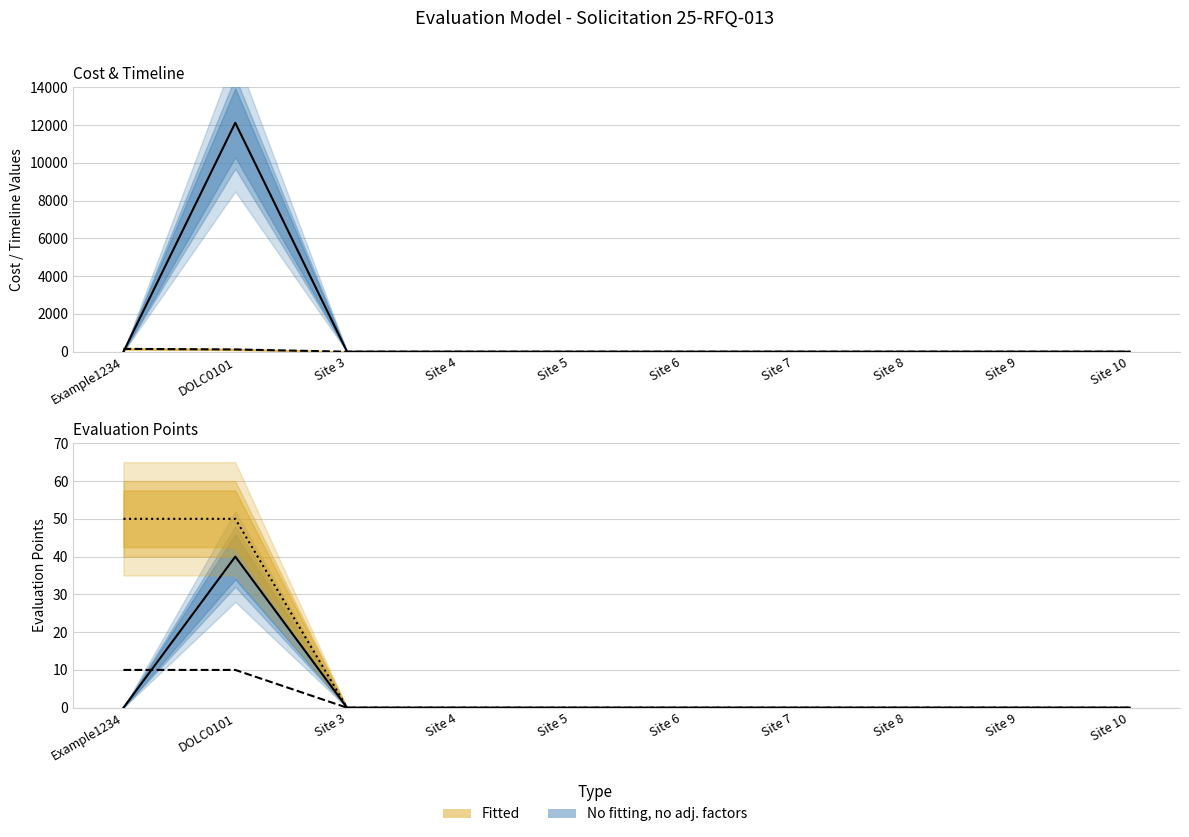

Reading left to right, extract all data points from this chart.

Cost: Example1234=0	DOLC0101=12120	Site 3=0	Site 4=0	Site 5=0	Site 6=0	Site 7=0	Site 8=0	Site 9=0	Site 10=0
Timeline: Example1234=150	DOLC0101=120	Site 3=0	Site 4=0	Site 5=0	Site 6=0	Site 7=0	Site 8=0	Site 9=0	Site 10=0
Local Loop Points: Example1234=0	DOLC0101=40	Site 3=0	Site 4=0	Site 5=0	Site 6=0	Site 7=0	Site 8=0	Site 9=0	Site 10=0
Timeline Points: Example1234=10	DOLC0101=10	Site 3=0	Site 4=0	Site 5=0	Site 6=0	Site 7=0	Site 8=0	Site 9=0	Site 10=0
Cost Points: Example1234=50	DOLC0101=50	Site 3=0	Site 4=0	Site 5=0	Site 6=0	Site 7=0	Site 8=0	Site 9=0	Site 10=0